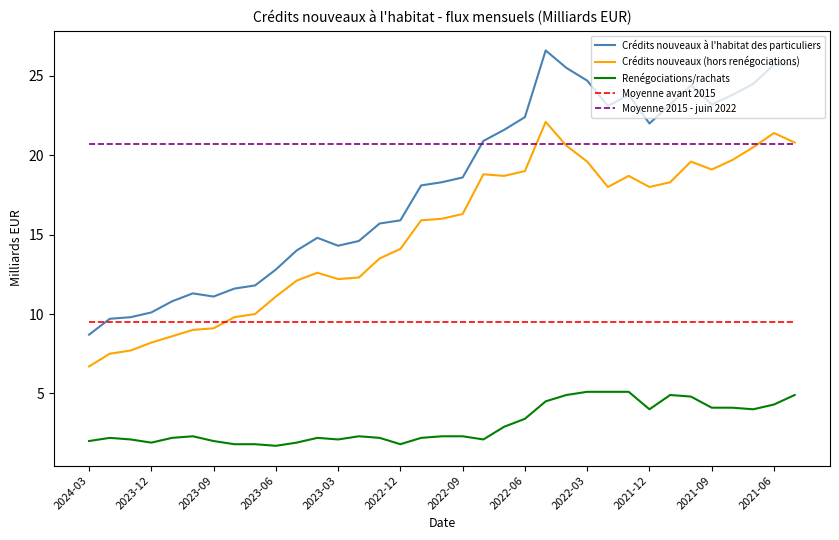

Which series has the widest spread of values?

Crédits nouveaux à l'habitat des particuliers